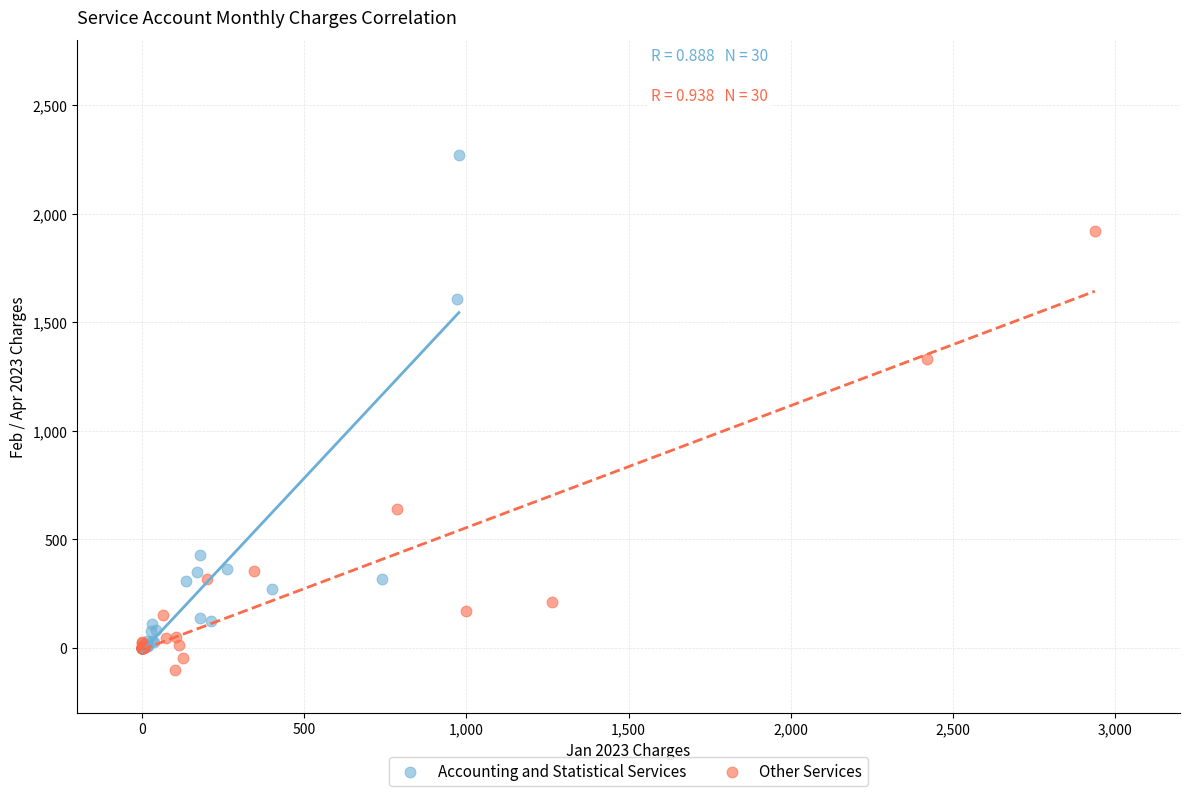

Which series reaches the maximum Y coordinate?

Accounting and Statistical Services